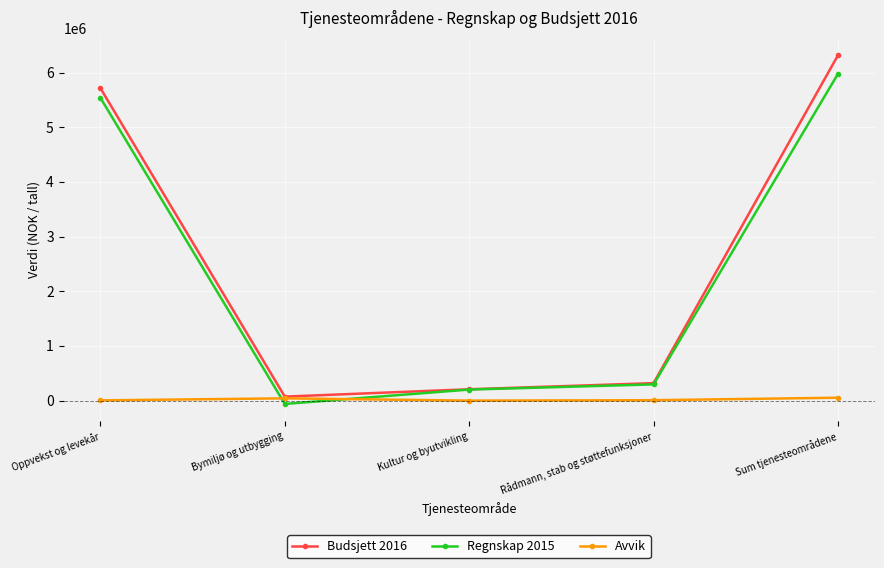

Rank the series by their maximum value, from lowest to highest.

Avvik, Regnskap 2015, Budsjett 2016